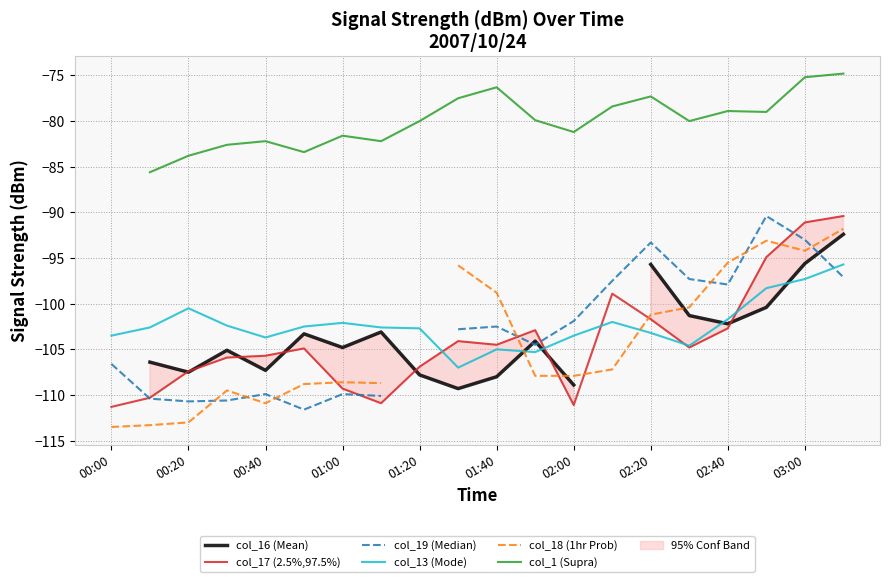

Does the chart have visible grid lines?

Yes